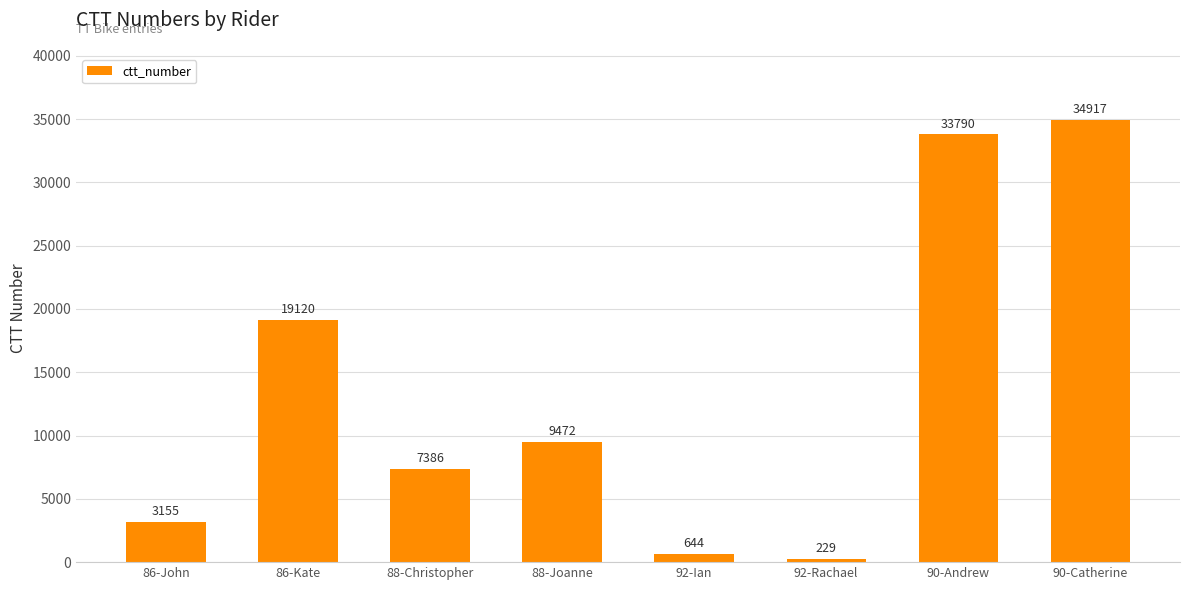

Is it true that the value at 92-Ian is 644?

True